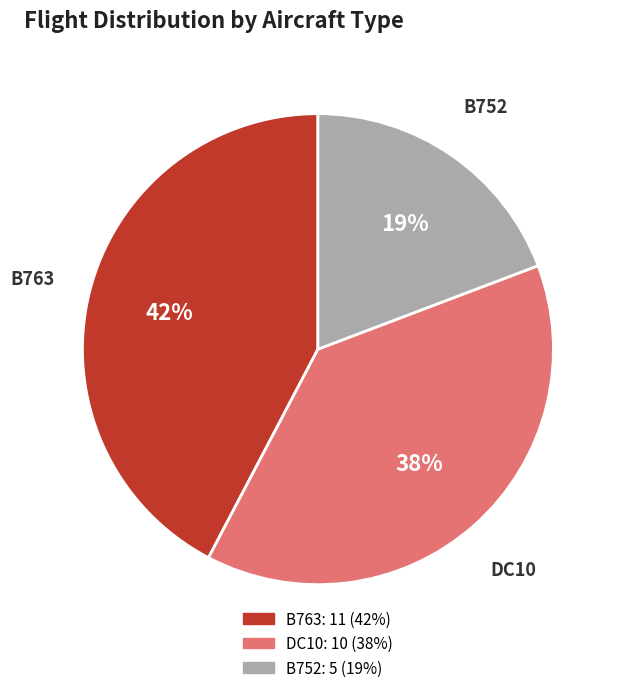

Combined, do B752 and B763 account for over 50%?

Yes